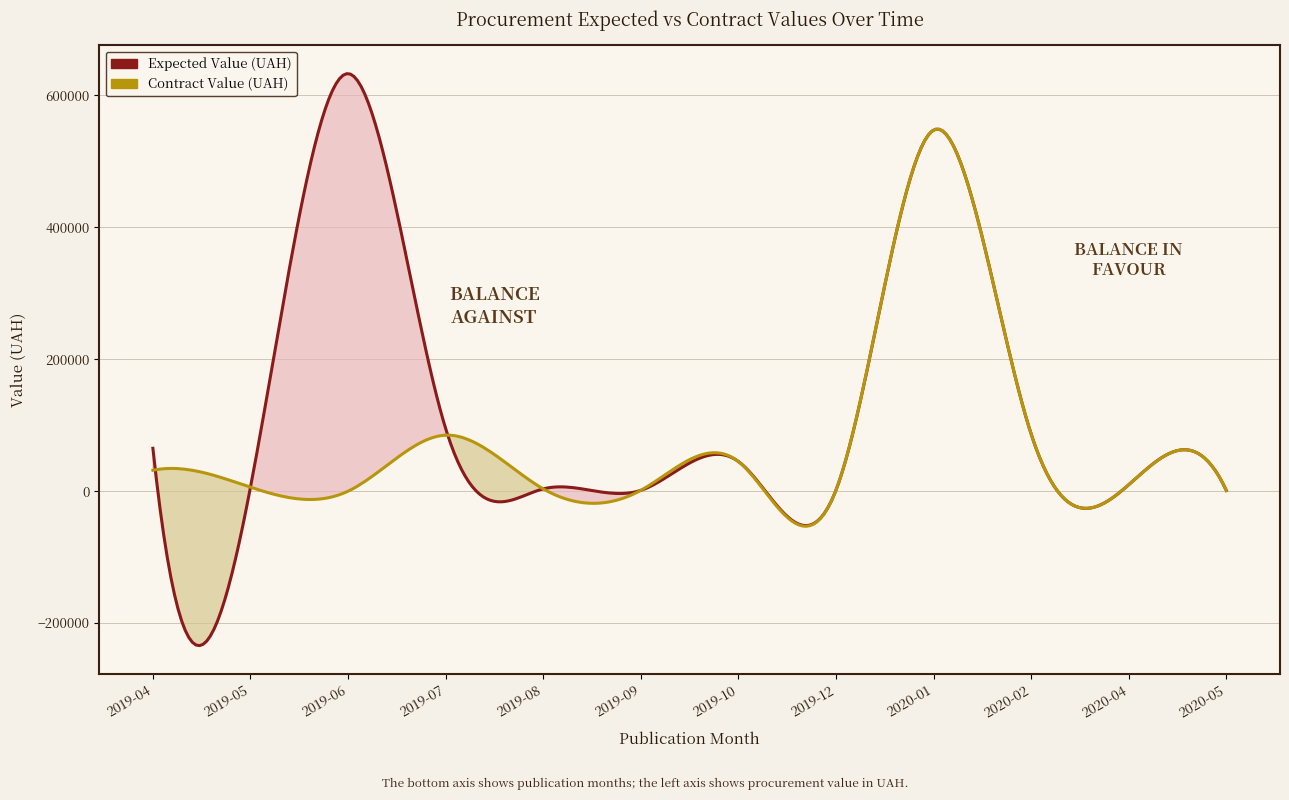

What position from the left is 2019-06?

3